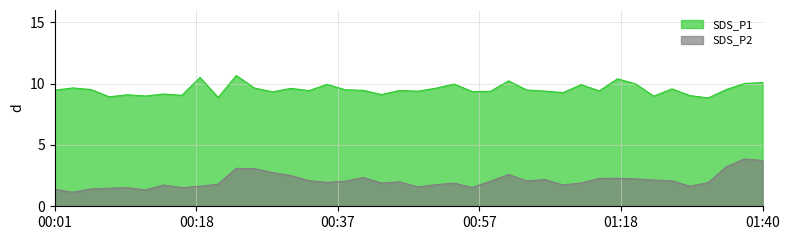

What is the value of the SDS_P1 point at the 4th from the left?

8.9